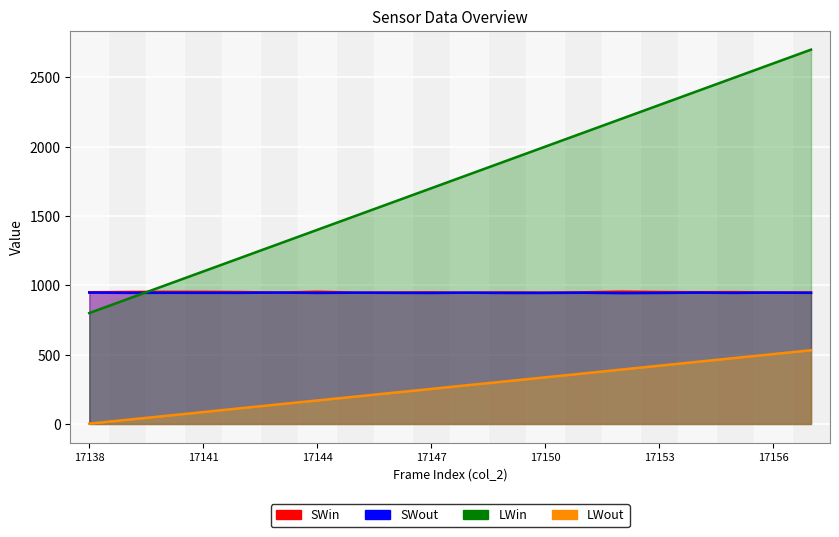

What is the total value across all series at 17138?

2699.7